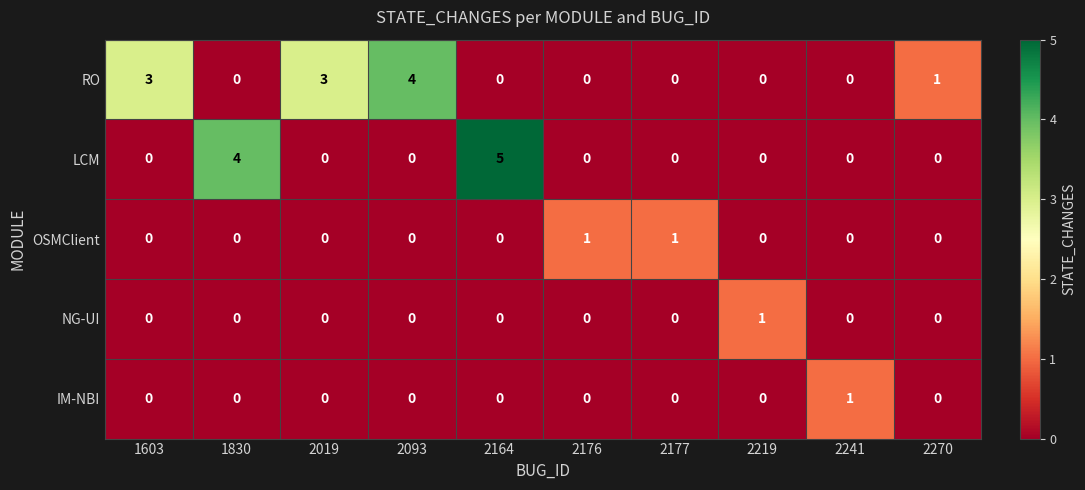

What value does the RO series have at 2019?

3